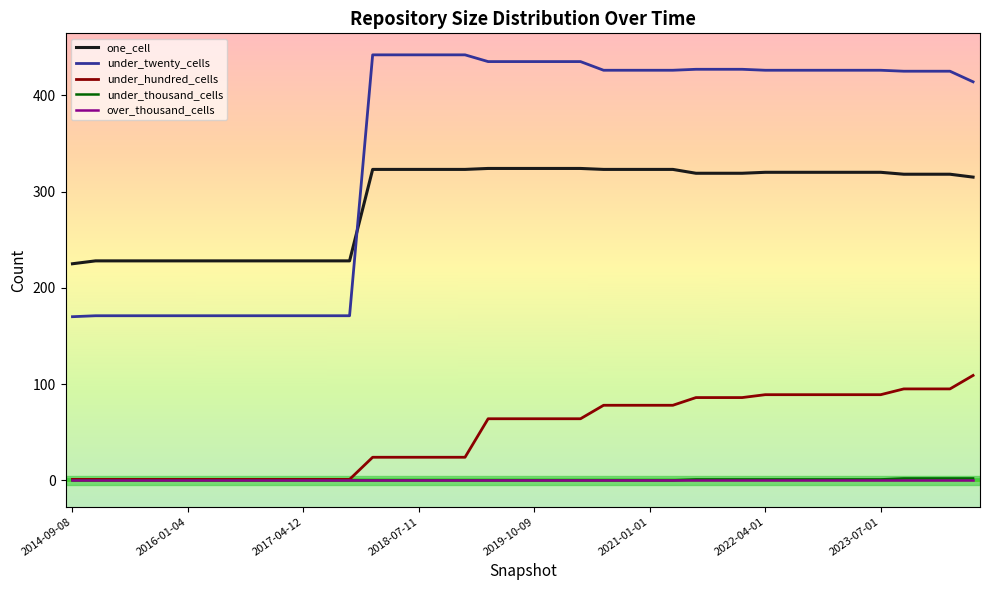

Which series has the largest total across all categories?

under_twenty_cells